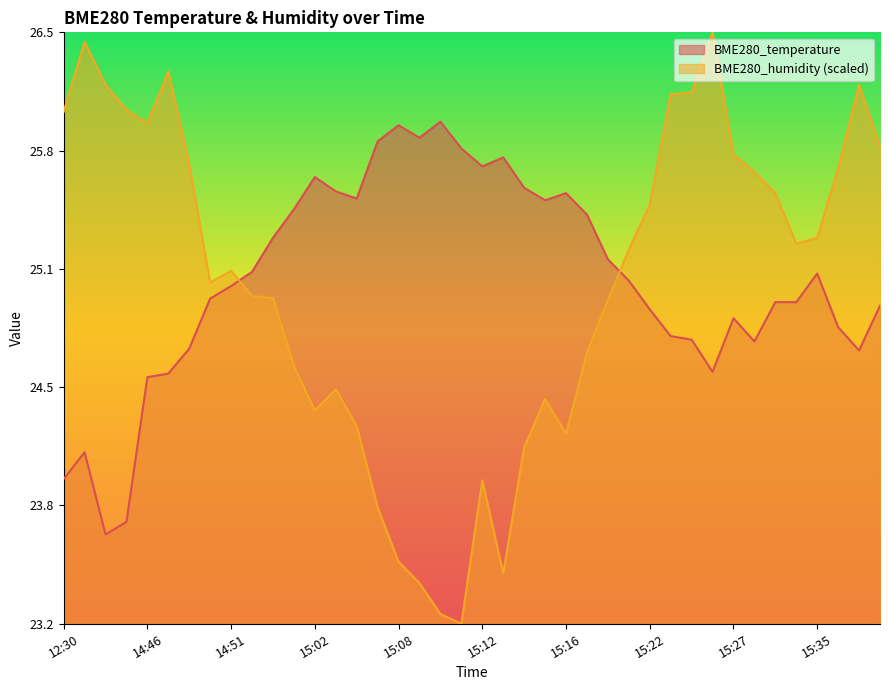

Which series has the largest range (max minus min)?

BME280_humidity (scaled)